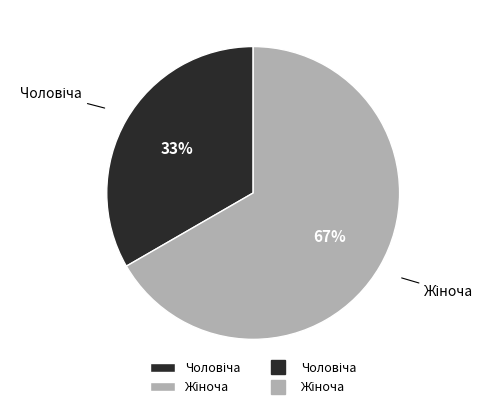

To the nearest percent, what is the average slice percentage?

50%